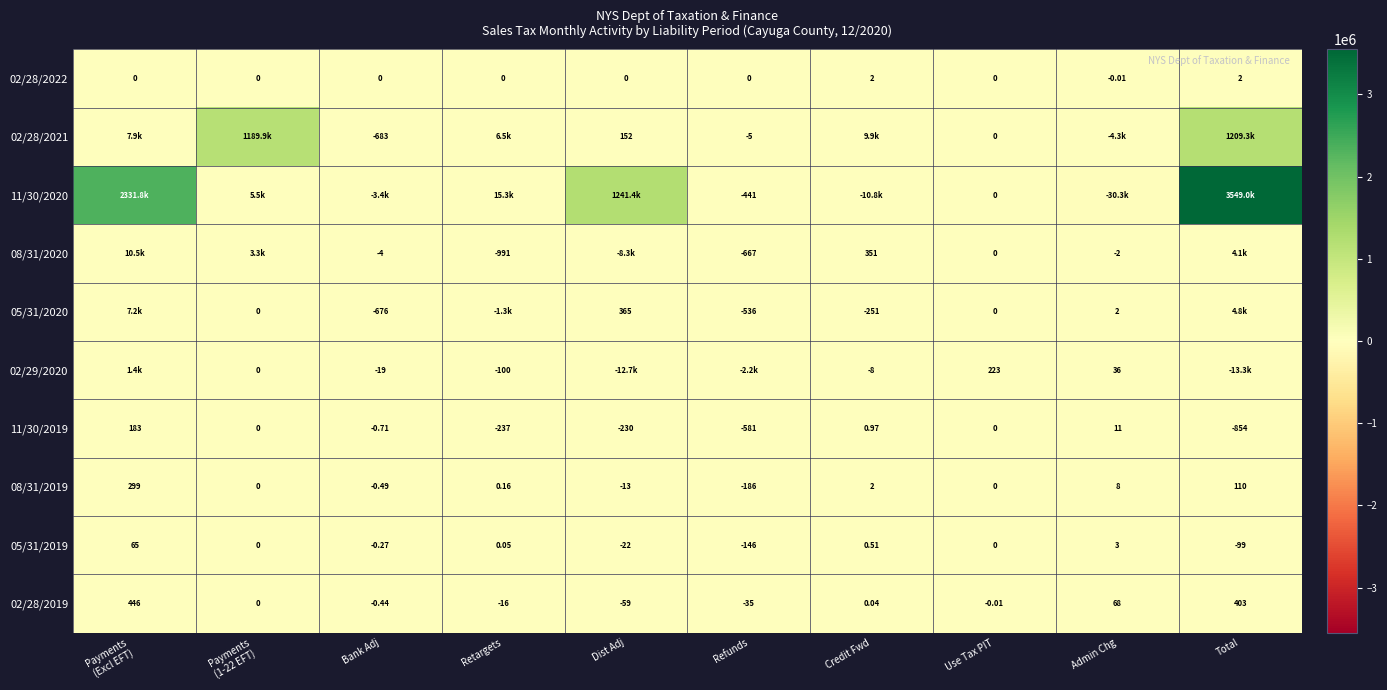

At how many categories does at least one series exceed 2881661?

1